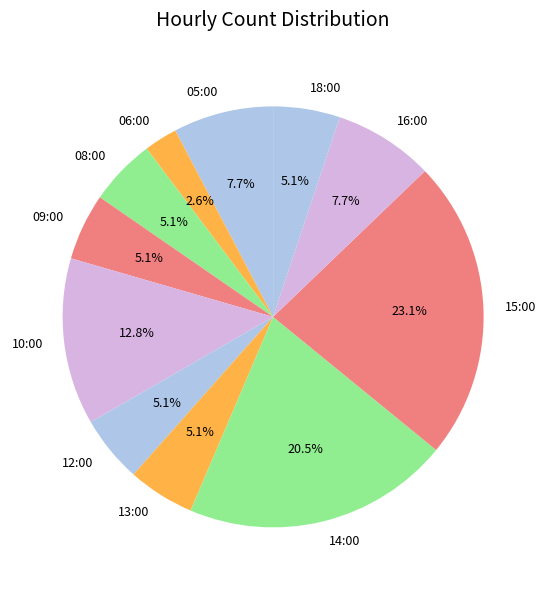

To the nearest percent, what is the difference between the largest and smallest slice percentages?

21%